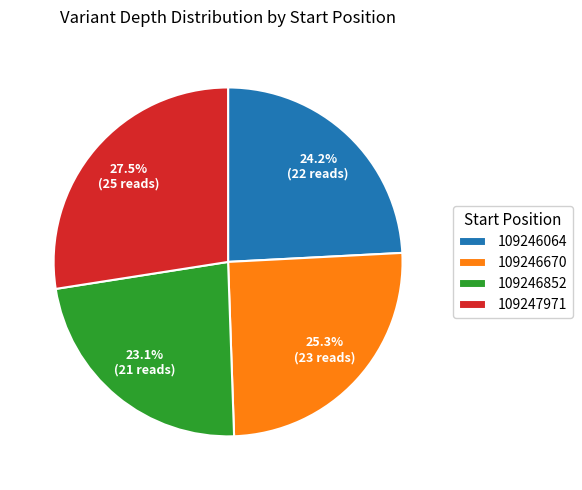

The 109246852 slice represents 10% of the pie. True or false?

False